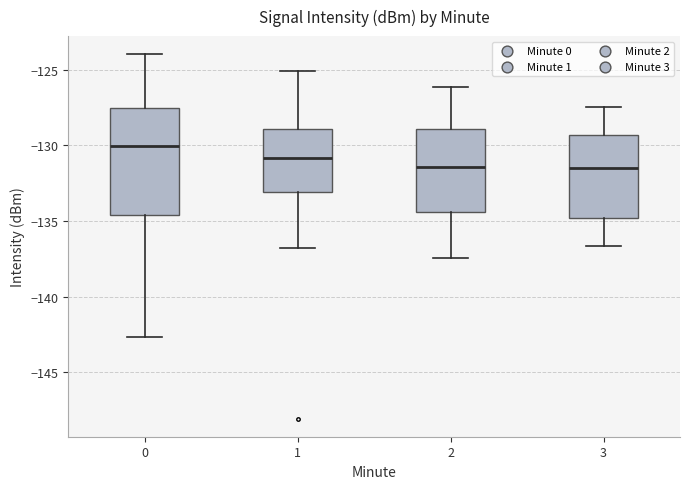

Which box's median line is the highest?

0